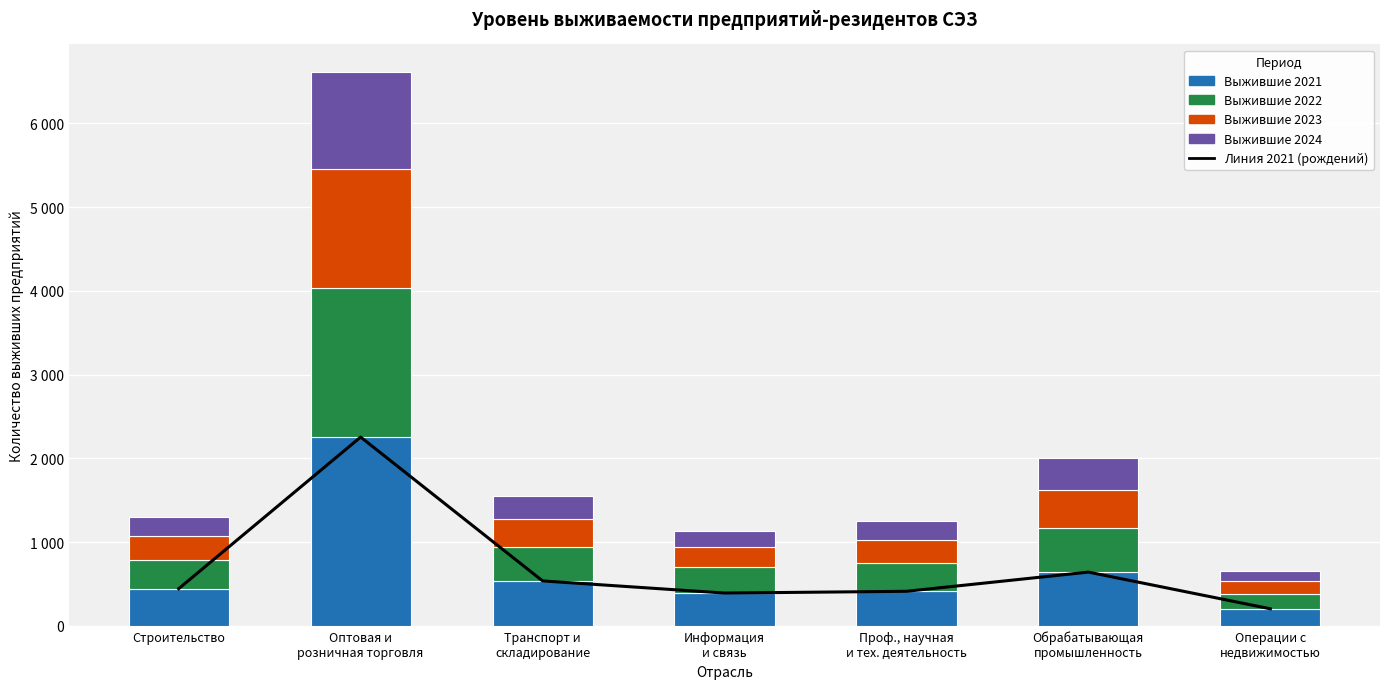

What is the value of the Выжившие 2023 bar at the 1st from the left?

285